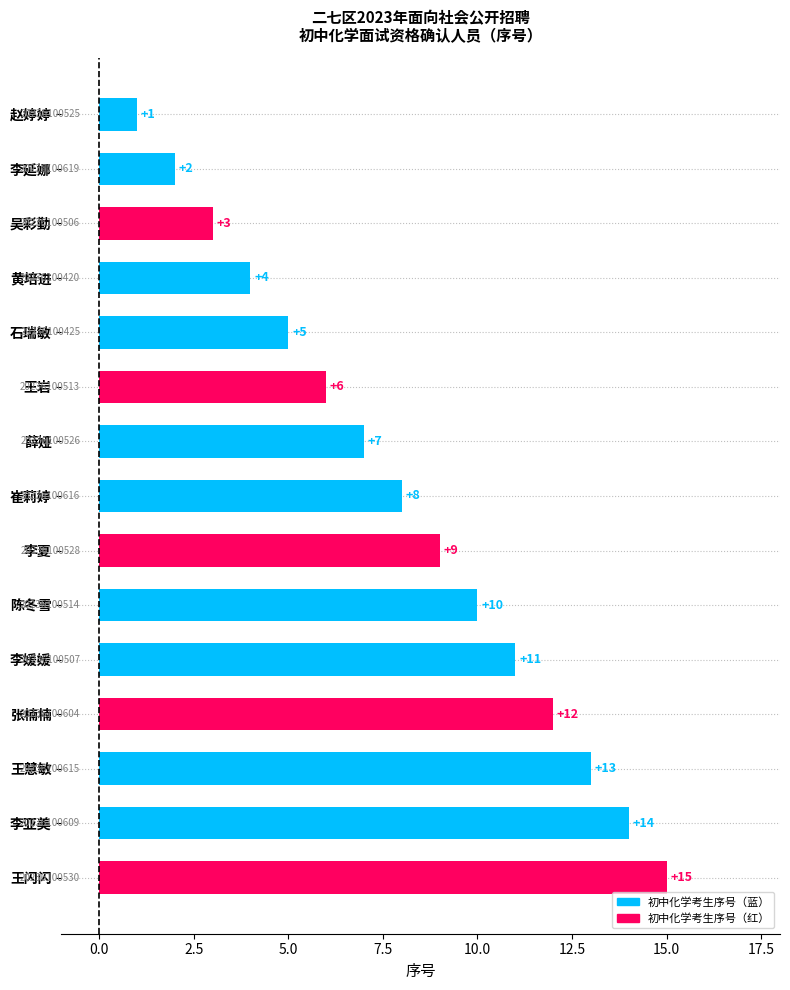

List the labels in order of value, smallest first.

赵婷婷, 李延娜, 吴彩勤, 黄培进, 石瑞敏, 王岩, 薛娅, 崔莉婷, 李夏, 陈冬雪, 李媛媛, 张楠楠, 王慧敏, 李亚美, 王闪闪